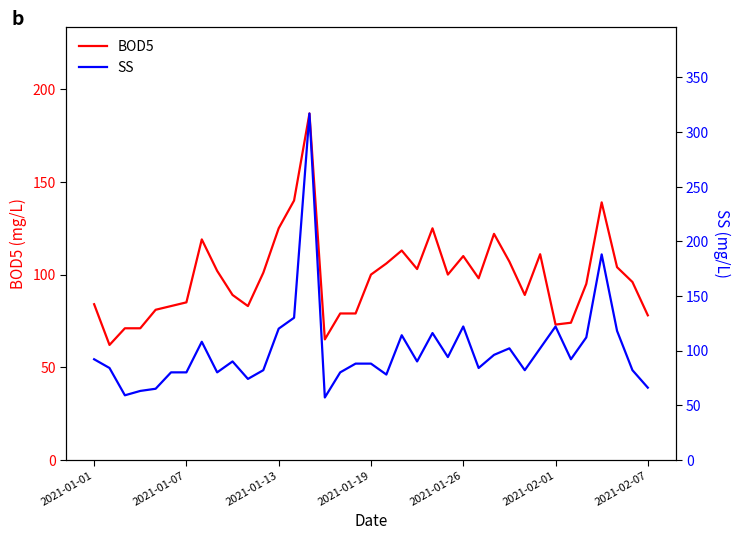

What is the maximum value for BOD5?

187